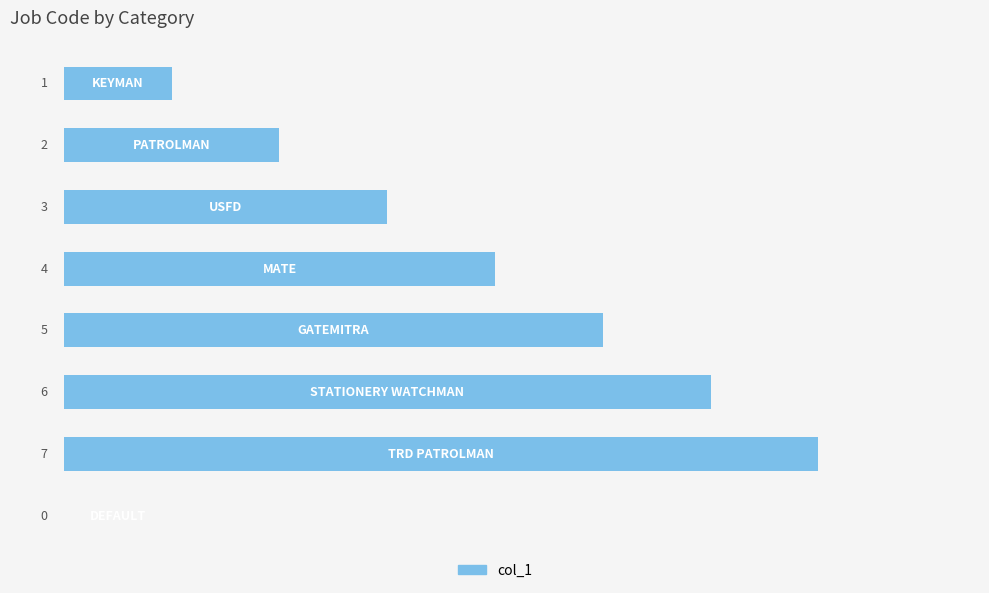

Are the bars horizontal?

Yes